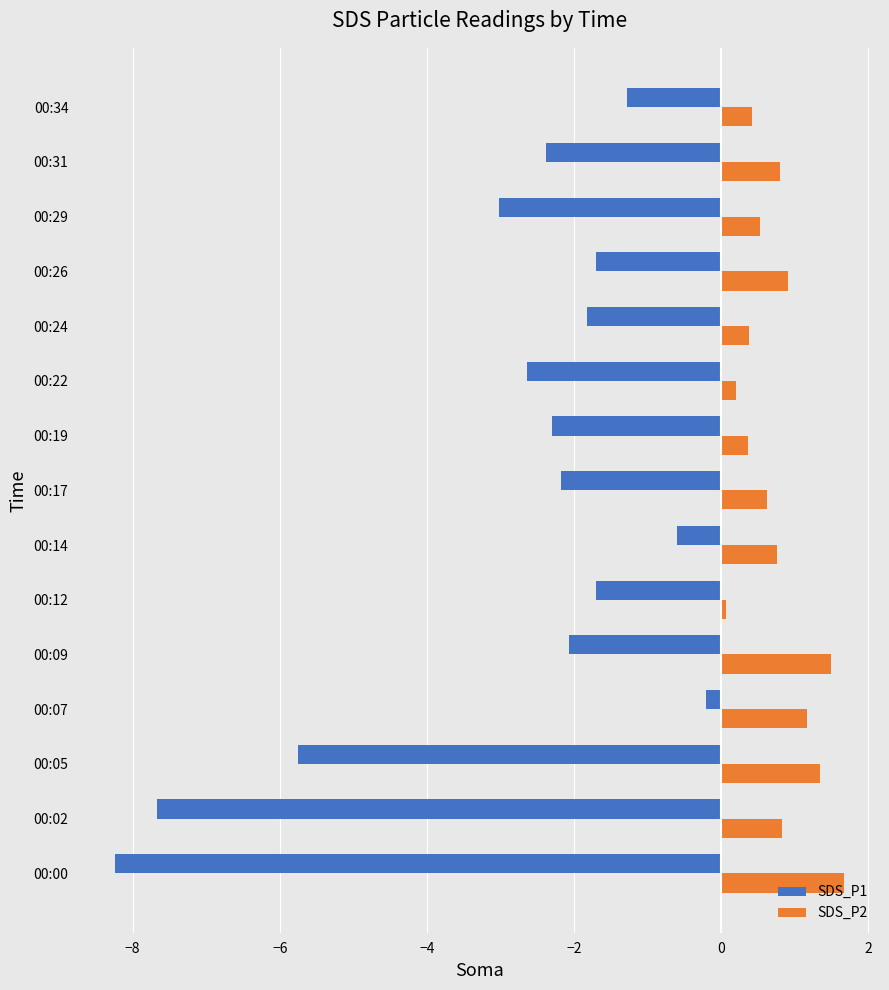

List the series in order of their peak value, highest first.

SDS_P2, SDS_P1